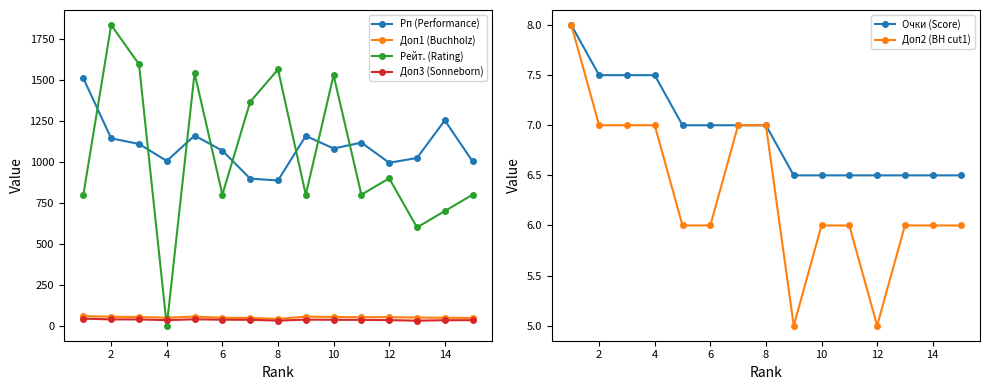

What is the sum of all Доп2 (BH cut1) values?

95.0